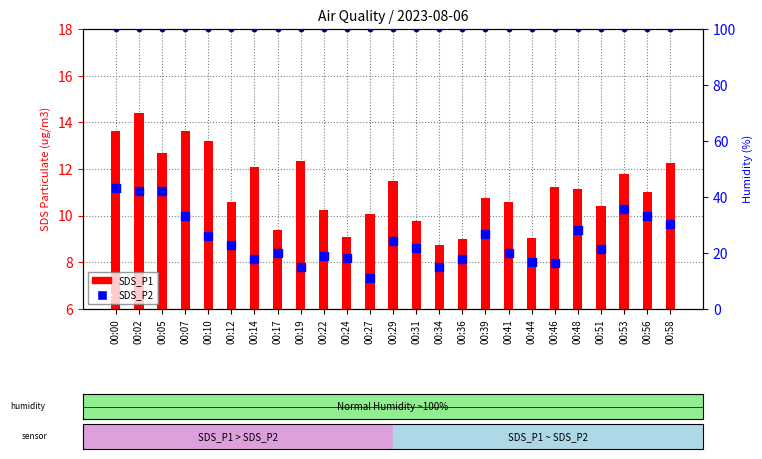

Which series contains the lowest Y value?

SDS_P1